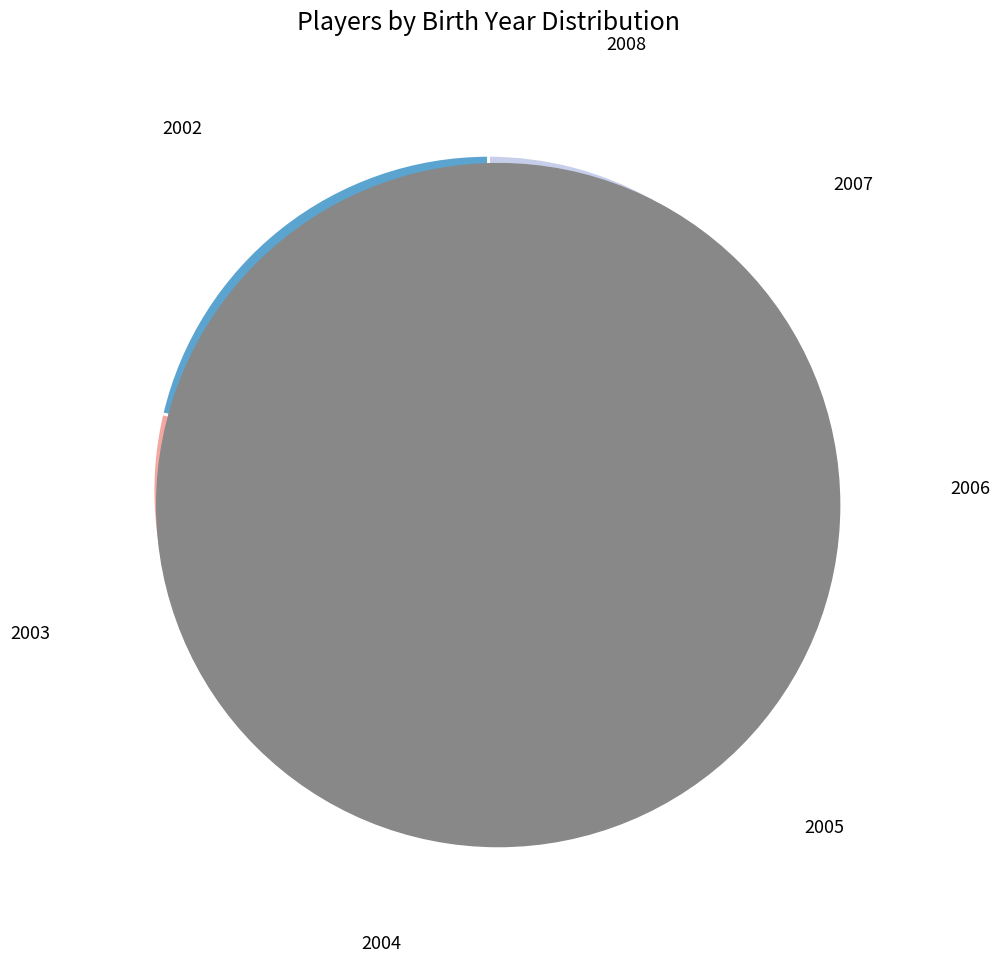

How many segments does this pie chart have?

7